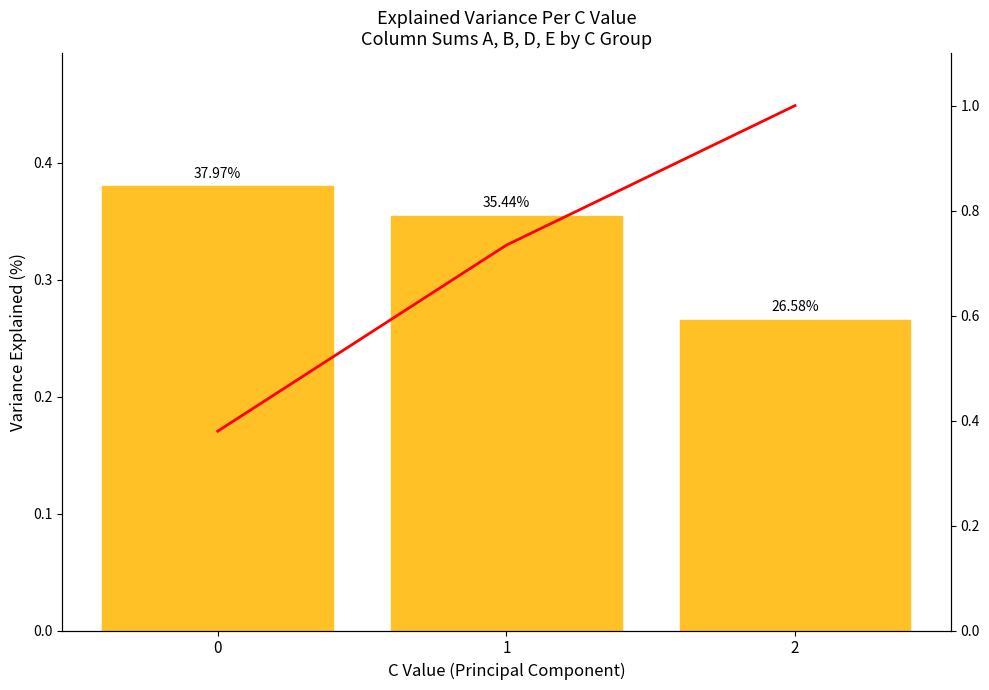

Is it true that Individual Variance equals 0.3 at 2?

True